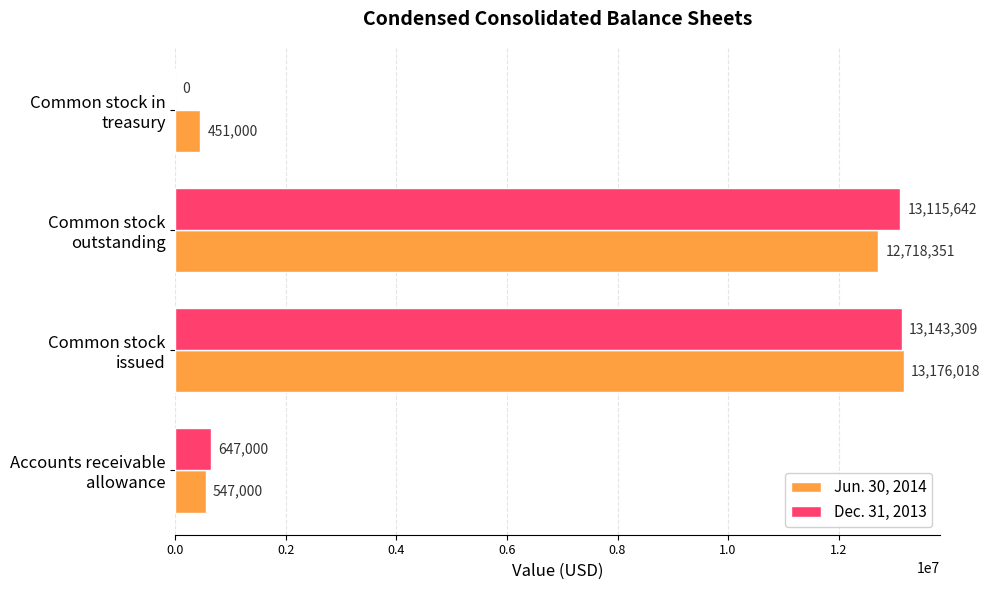

What is the sum of all Dec. 31, 2013 values?

26905951